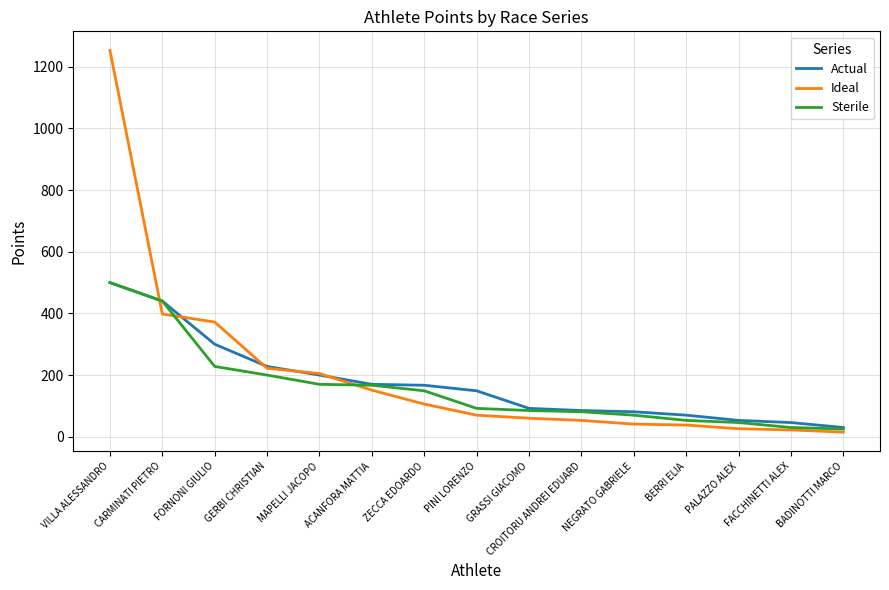

Does the chart display data point markers on the line(s)?

No